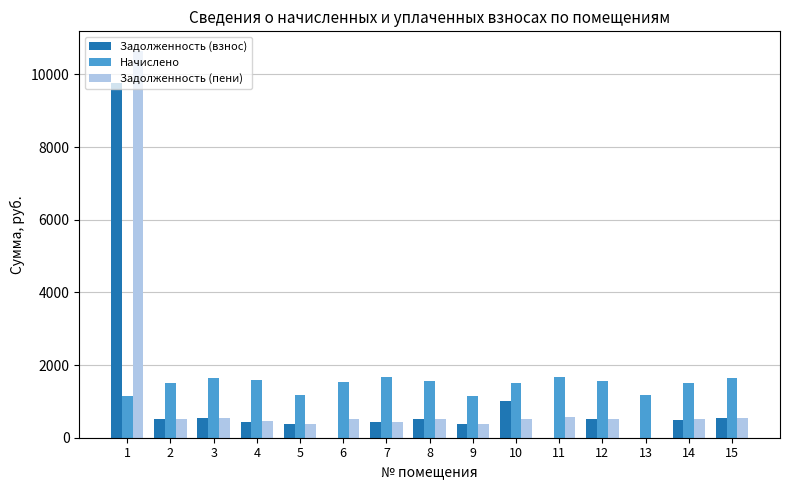

What is the maximum value for Задолженность (пени)?

10654.0